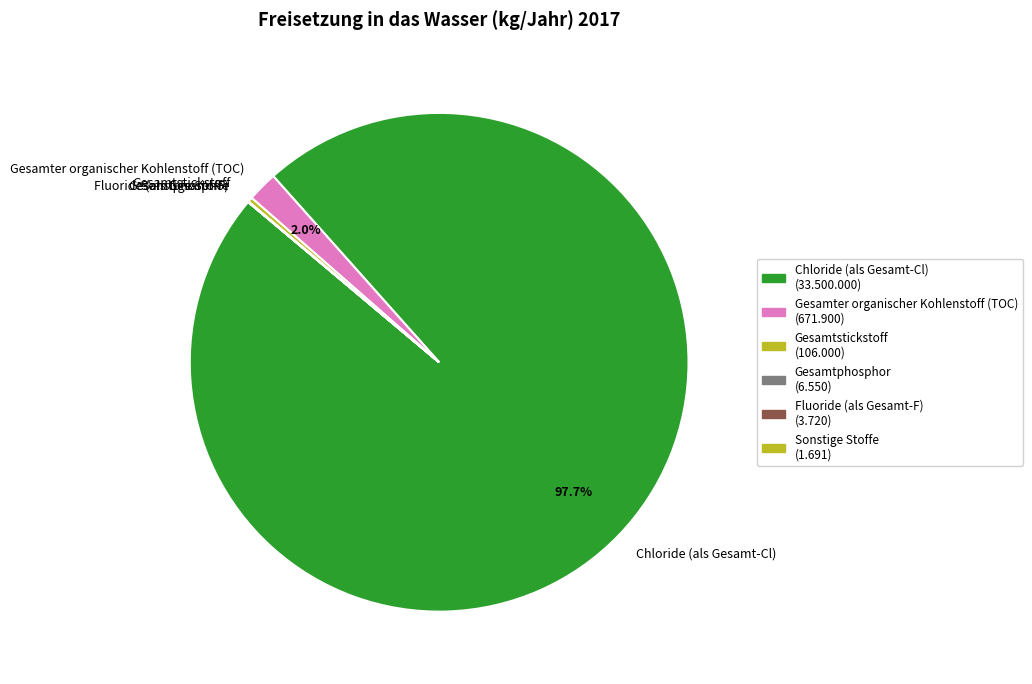

Which slice is the largest?

Chloride (als Gesamt-Cl)